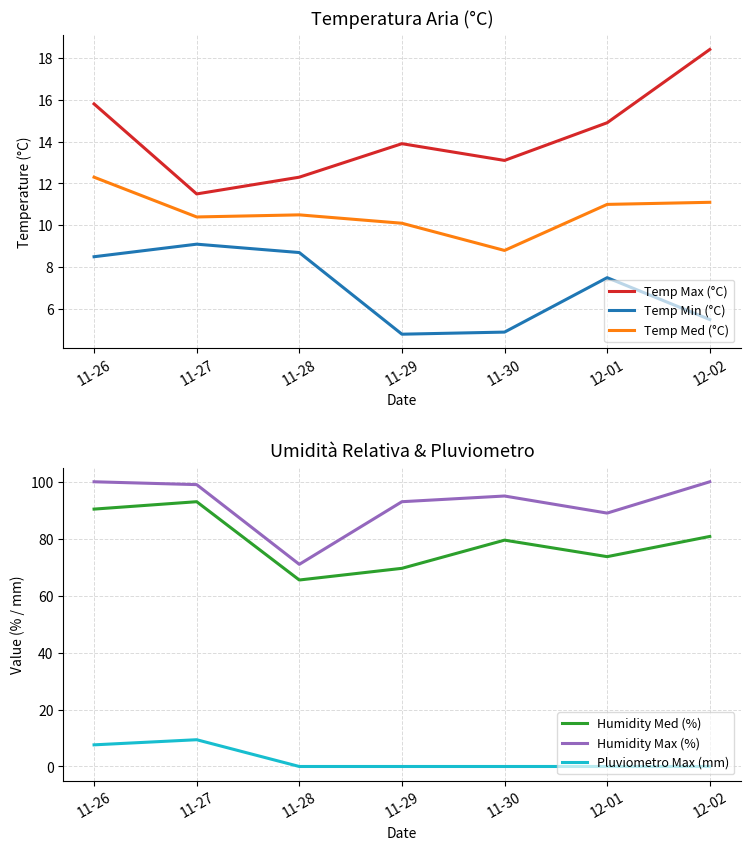

True or false: Pluviometro Max (mm) and Temp Med (°C) intersect in this chart.

False